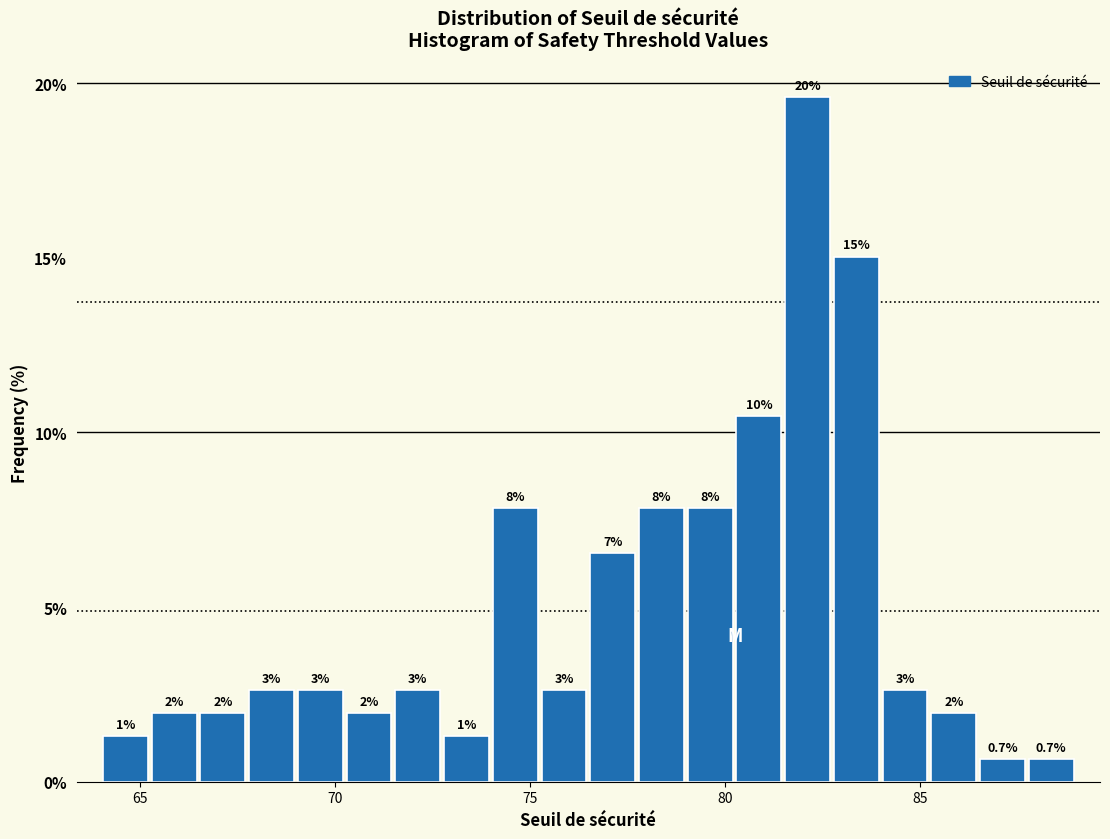

Read against the x-axis, roughly where is the centre of the tallest bar?

82.0